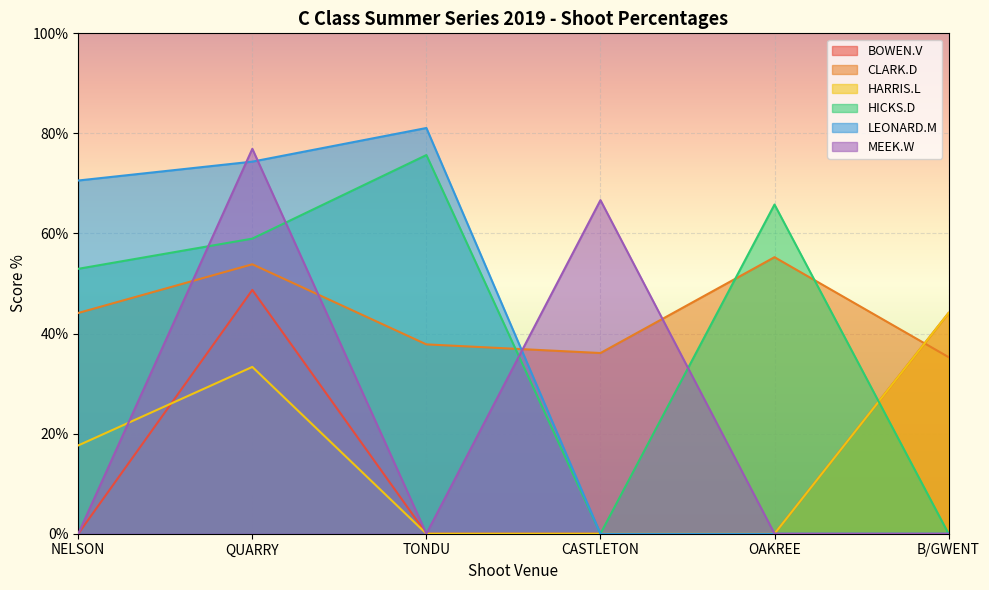

What position from the left is B/GWENT?

6